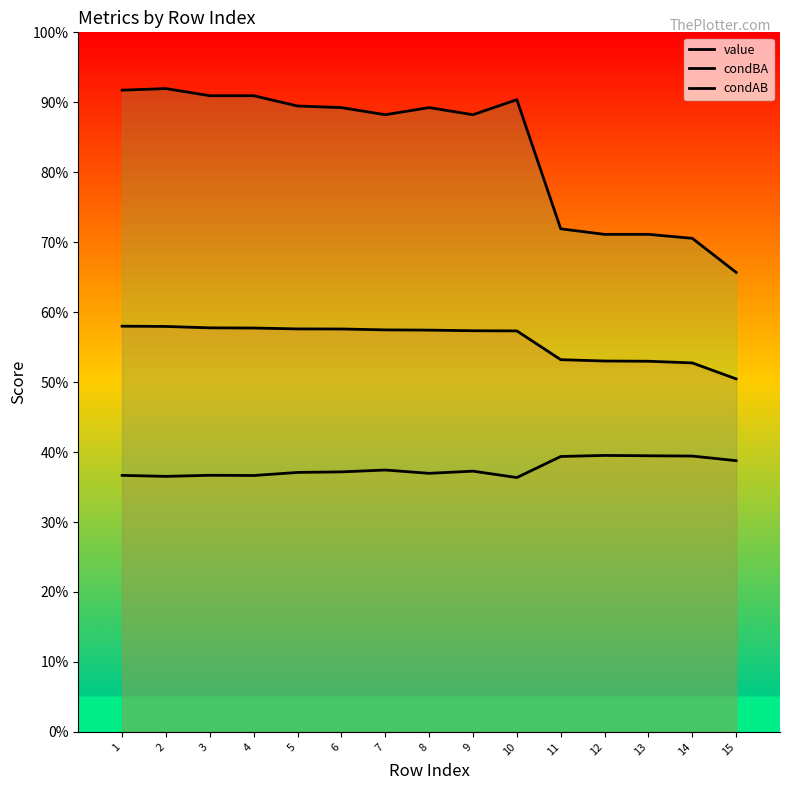

How many lines are shown in the chart?

3